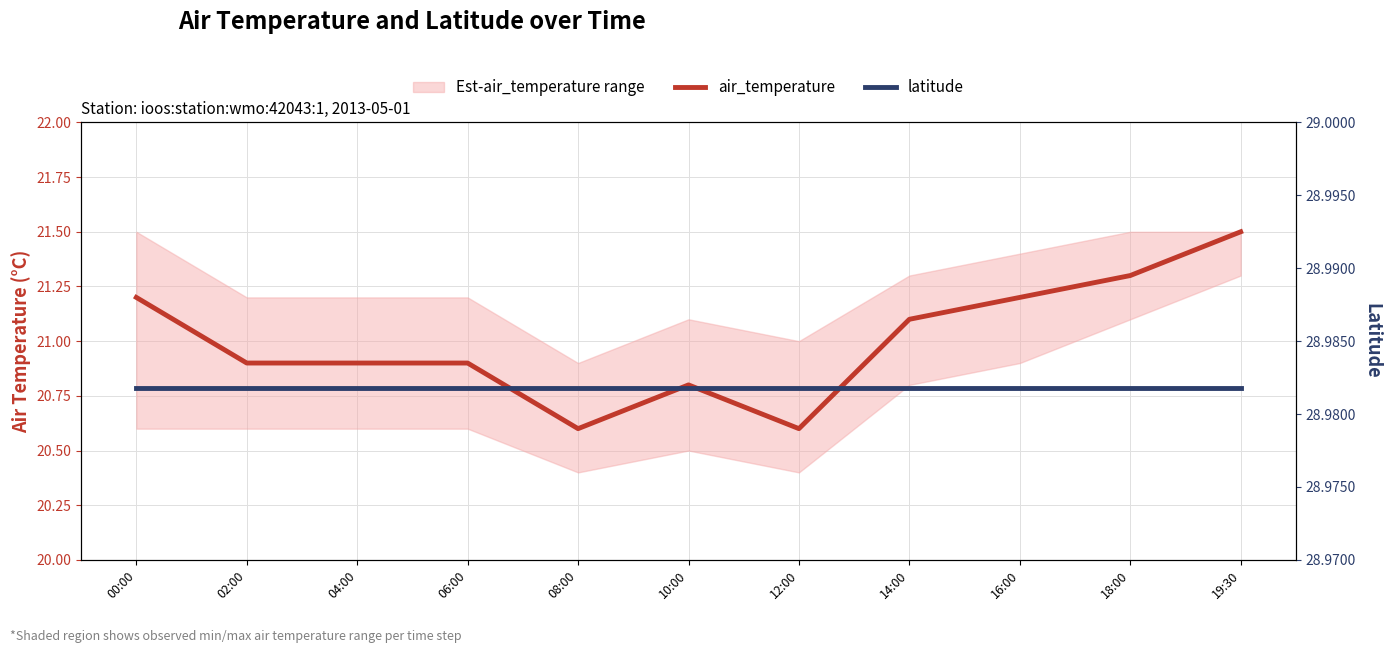

At which category does the chart reach its minimum across all series?

08:00